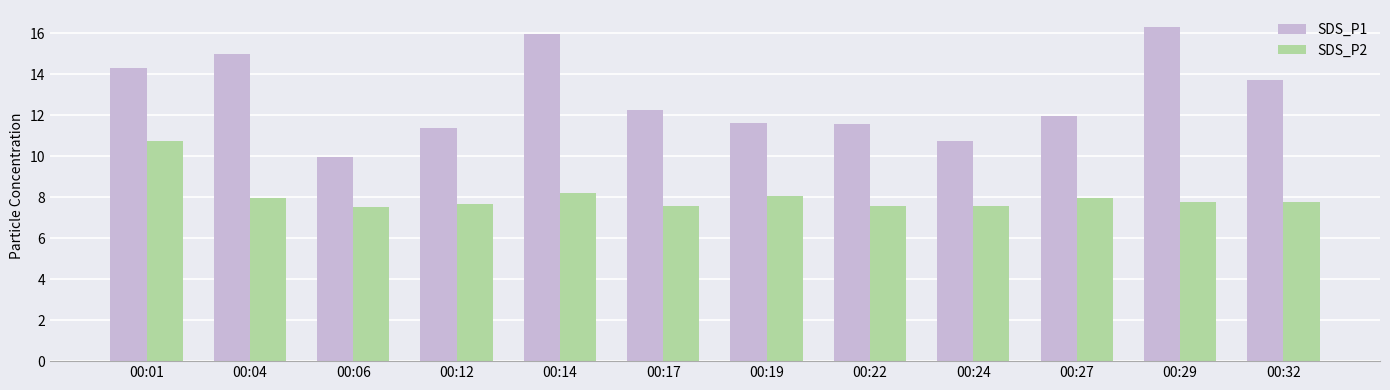

Rank the series by their maximum value, from lowest to highest.

SDS_P2, SDS_P1